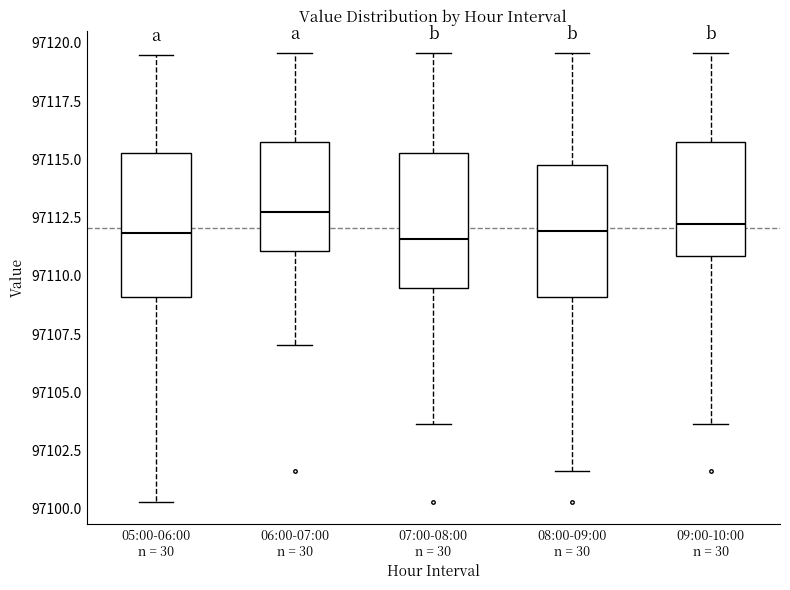

Reading left to right, read every box against the y-axis: the position of its median line, the range the box covers, and the ends of its whiskers. The values are not printed on the chart, so give them approximately, as read against the axis.

05:00-06:00 n = 30: median 97112.0, box 97109.0 to 97115.5, whiskers 97100.5 to 97119.5
06:00-07:00 n = 30: median 97113.0, box 97111.0 to 97116.0, whiskers 97107.0 to 97119.5
07:00-08:00 n = 30: median 97111.5, box 97109.5 to 97115.5, whiskers 97103.5 to 97119.5
08:00-09:00 n = 30: median 97112.0, box 97109.0 to 97115.0, whiskers 97101.5 to 97119.5
09:00-10:00 n = 30: median 97112.0, box 97111.0 to 97116.0, whiskers 97103.5 to 97119.5